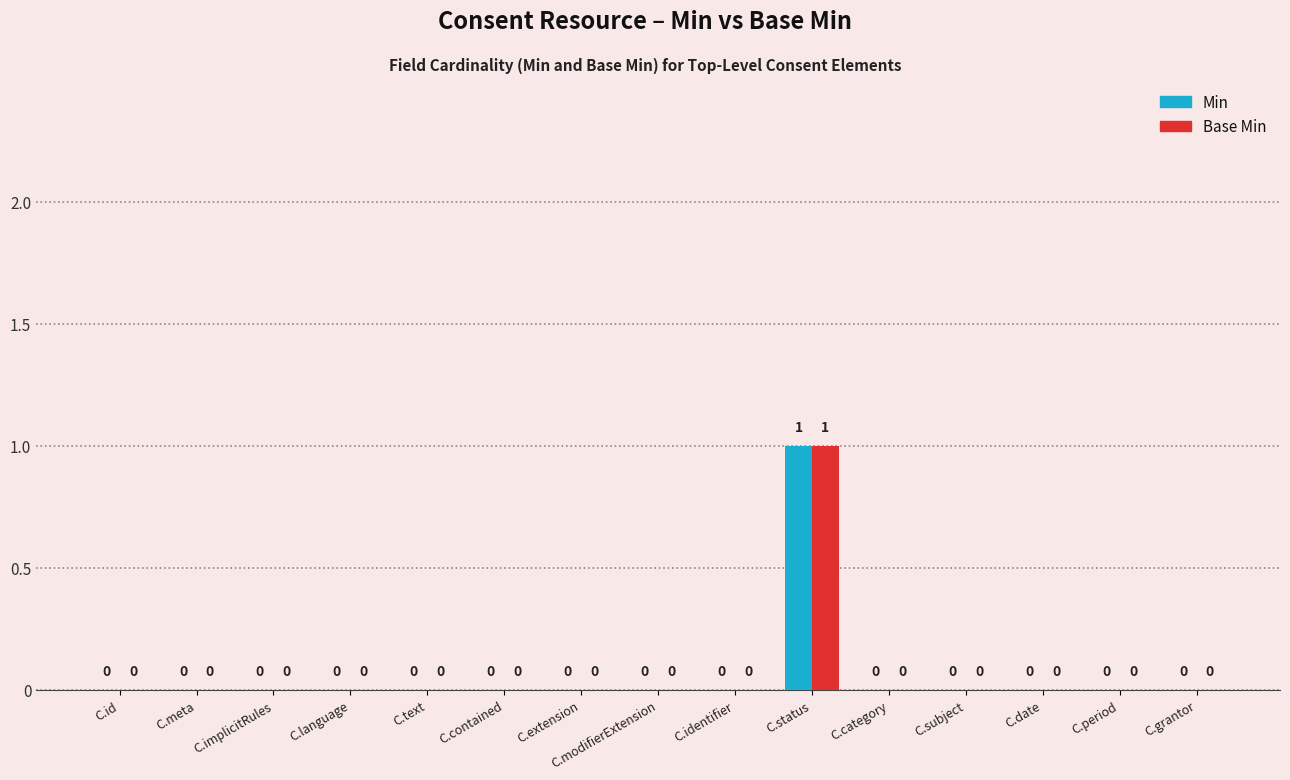

True or false: Min has a value of 0 at C.id.

True